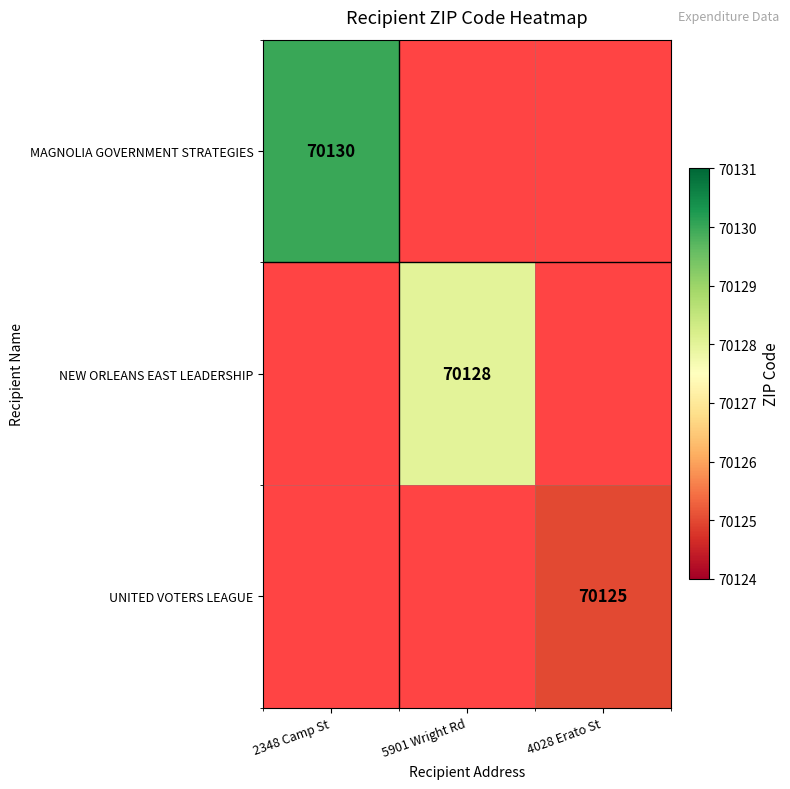

Is it true that UNITED VOTERS LEAGUE equals 31853 at 4028 Erato St?

False